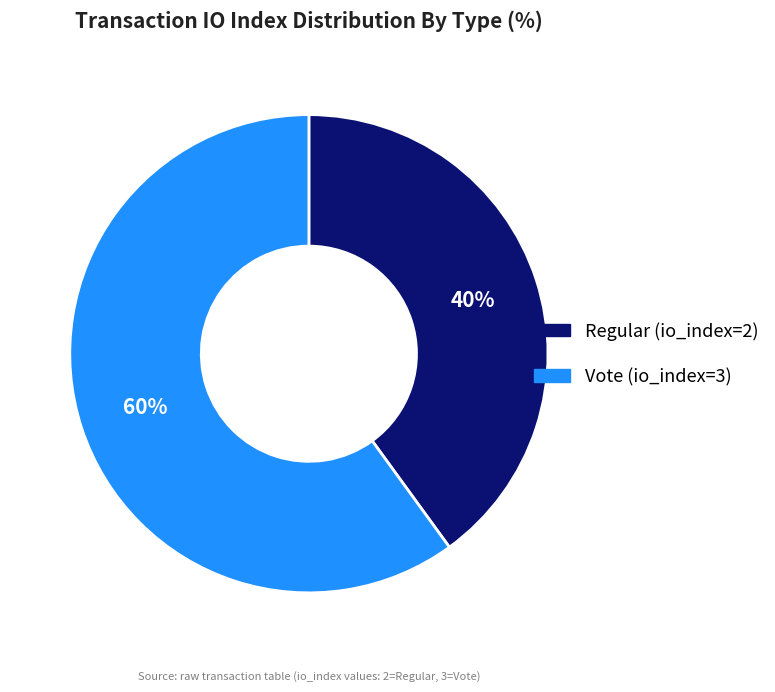

Which slice is the smallest?

Regular (io_index=2)